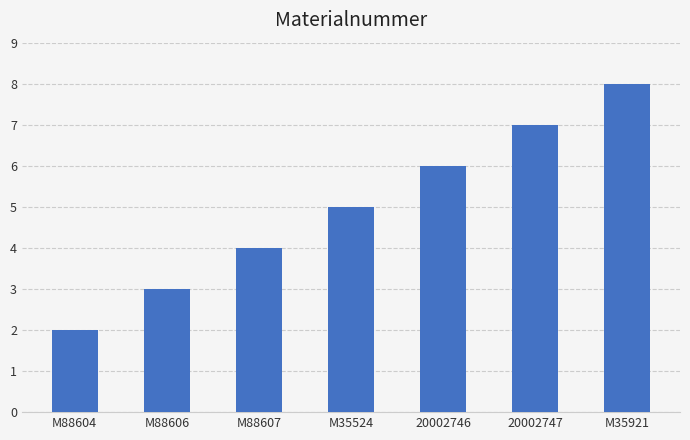

Read the value at 20002747.

7